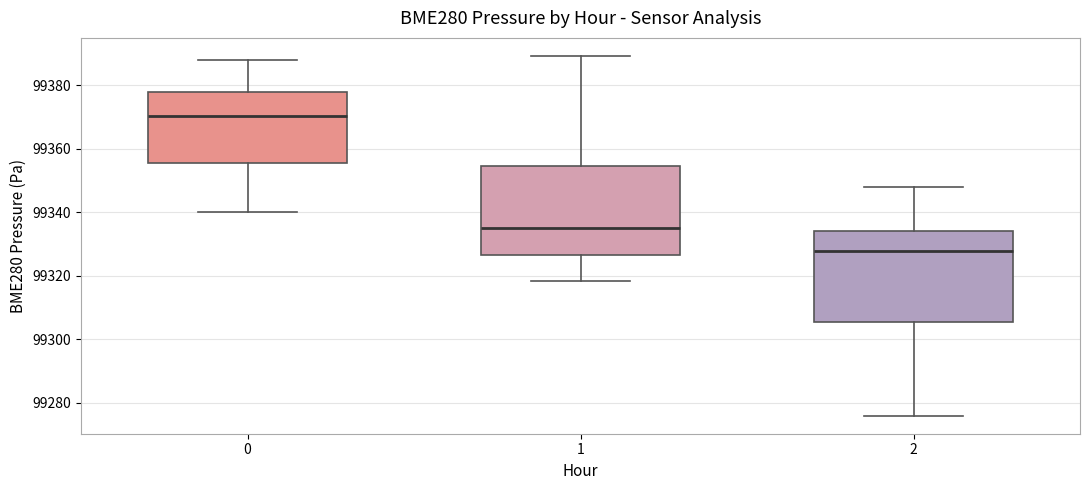

Reading left to right, read every box against the y-axis: the position of its median line, the range the box covers, and the ends of its whiskers. The values are not printed on the chart, so give them approximately, as read against the axis.

0: median 99370, box 99356 to 99378, whiskers 99340 to 99388
1: median 99336, box 99326 to 99354, whiskers 99318 to 99390
2: median 99328, box 99306 to 99334, whiskers 99276 to 99348